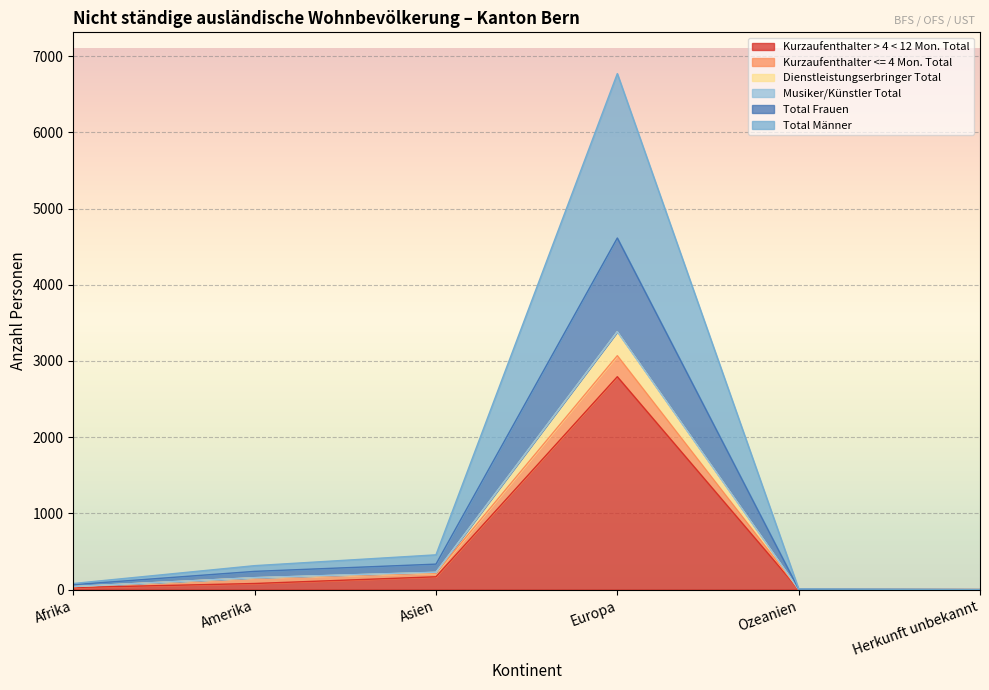

Which has a higher value, Europa or Amerika?

Europa